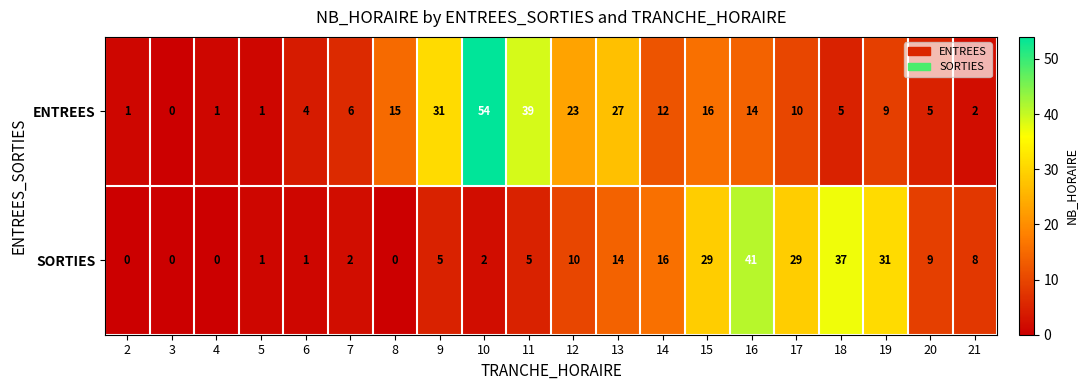

Between 5 and 12, which series saw the biggest shift?

ENTREES